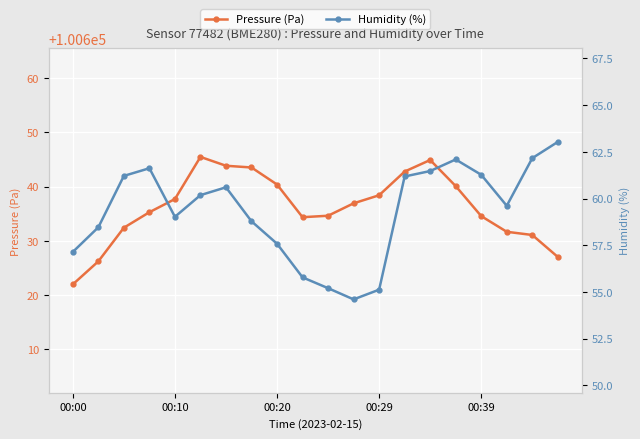

At which label does Pressure (Pa) first exceed 100636?

00:10